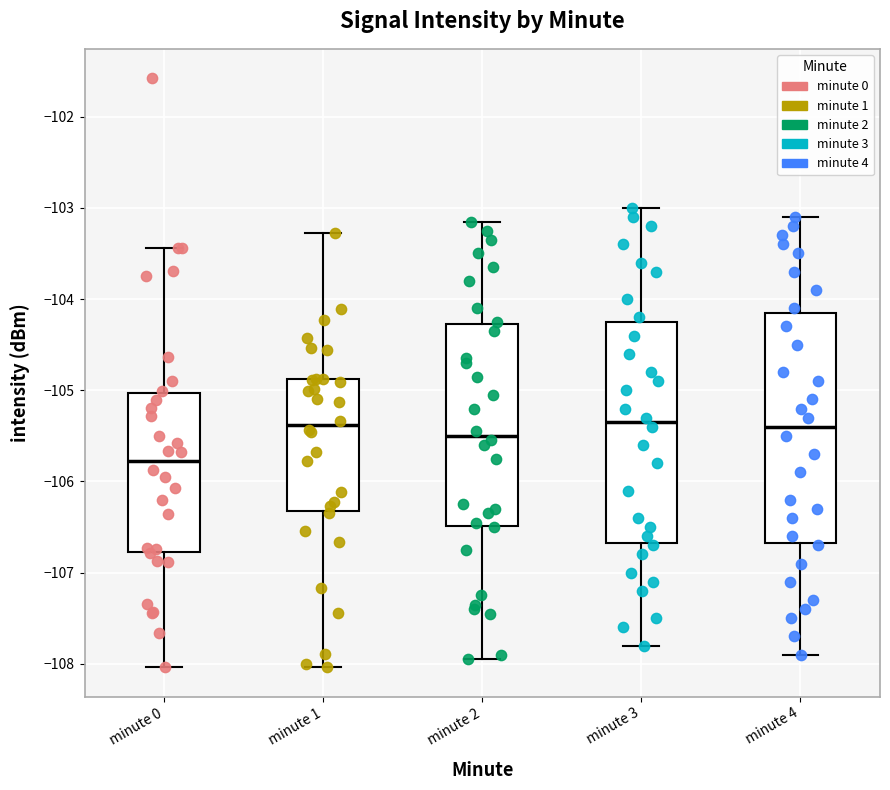

Comparing the boxes themselves (not the whiskers), which one is the tallest?

minute 4